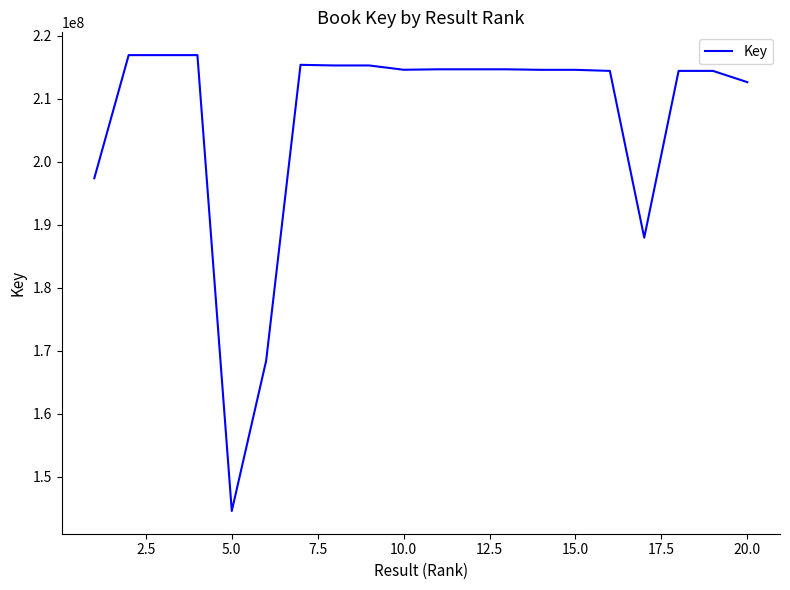

What is the maximum value shown in the chart?

216944774